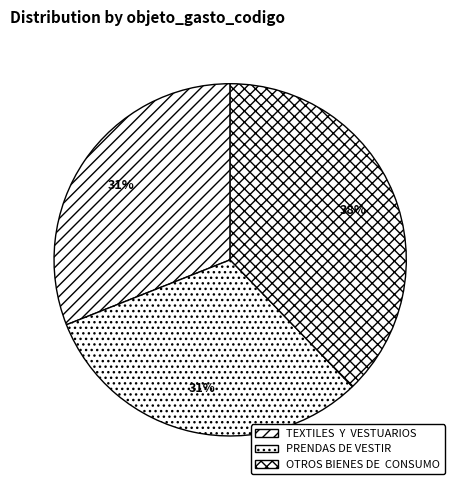

Is there a majority slice in this chart?

No